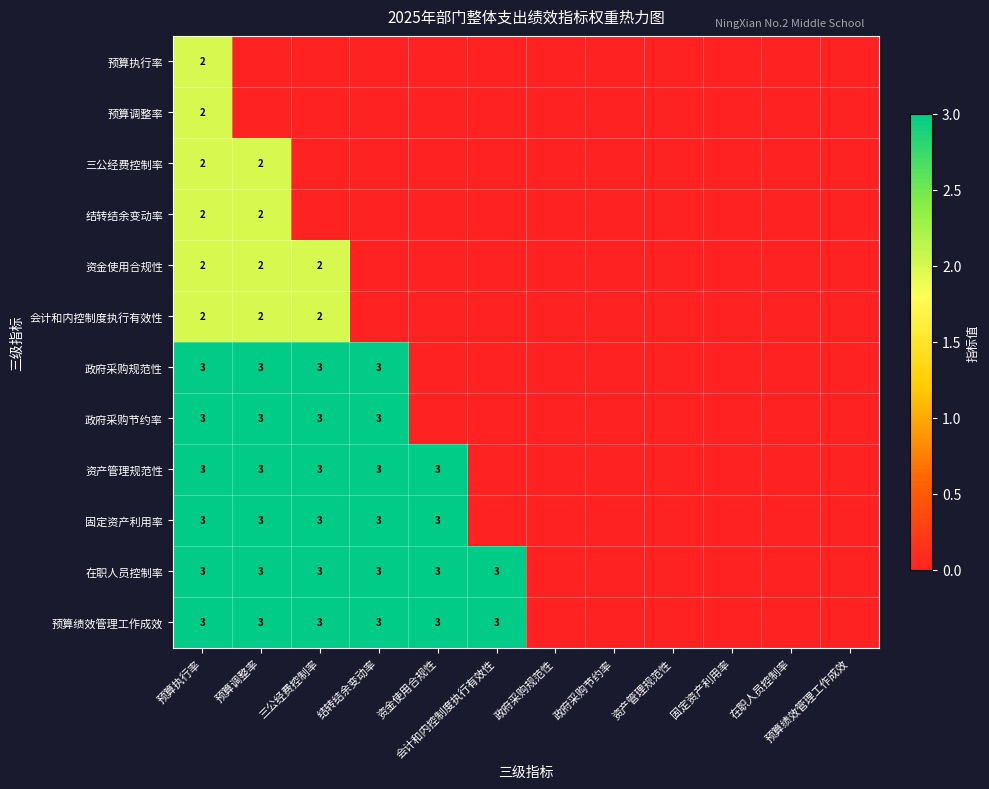

The value of 预算执行率 at 预算执行率 is 3. True or false?

False